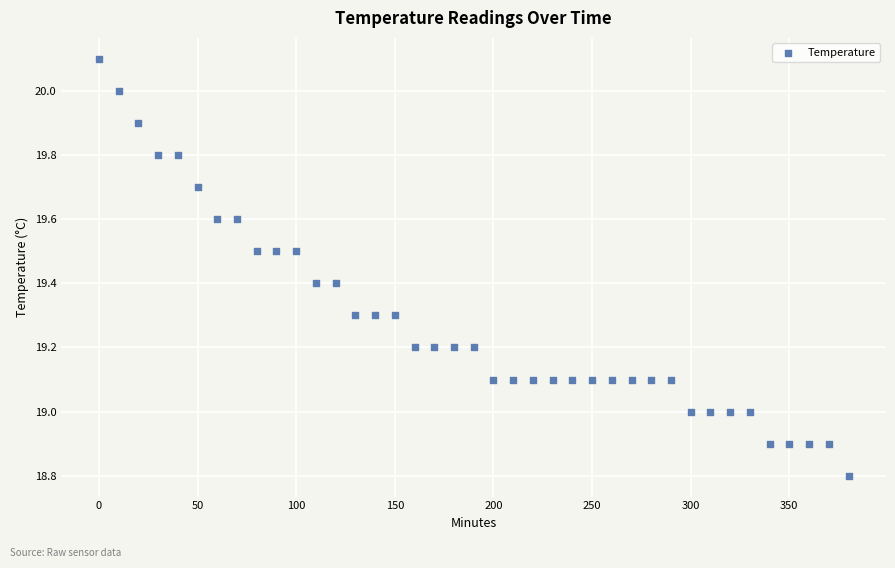

What is the range of X values (max minus min)?

380.0